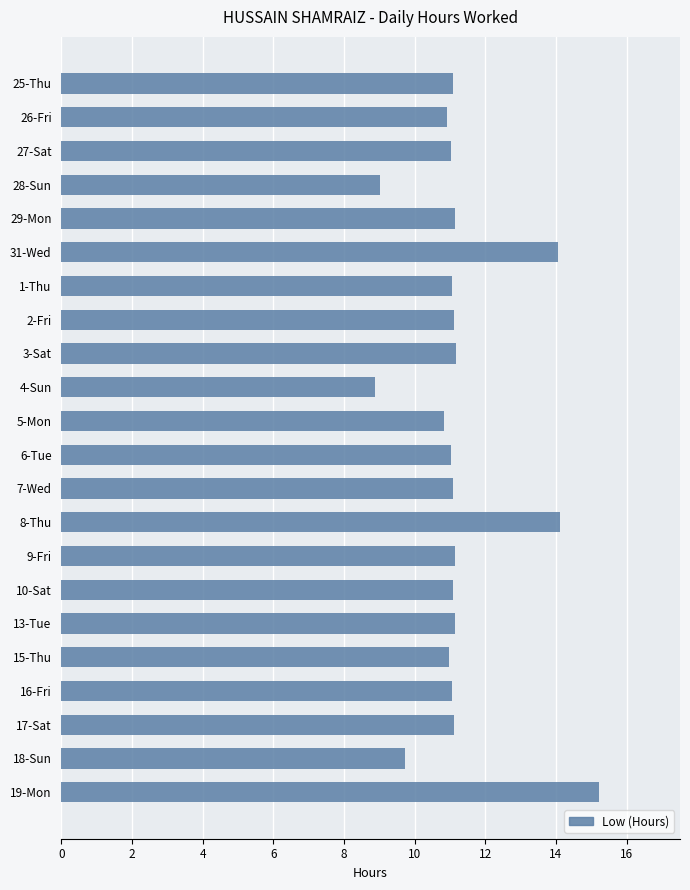

What is the value of the 22nd bar from the top?

15.2